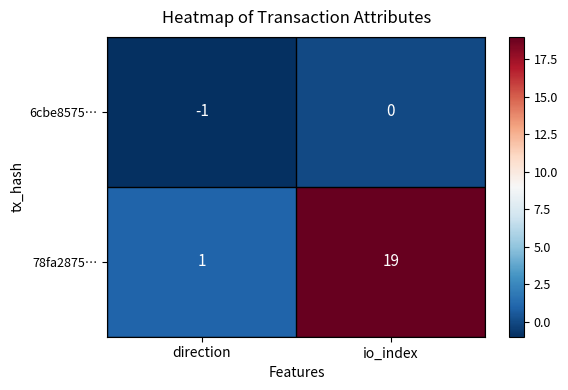

What is the total value across all series at io_index?

19